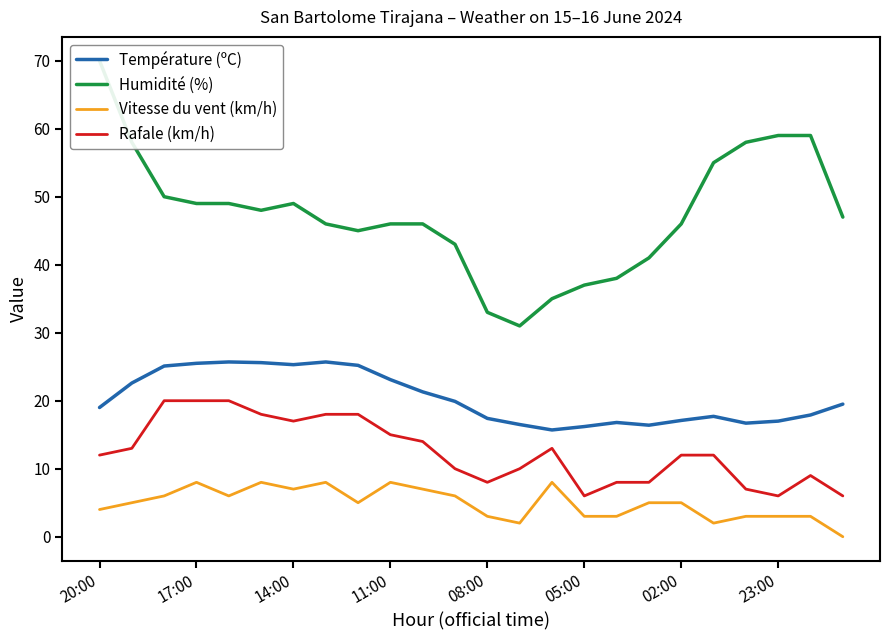

The value of Température (ºC) at 14:00 is 25.3. True or false?

True